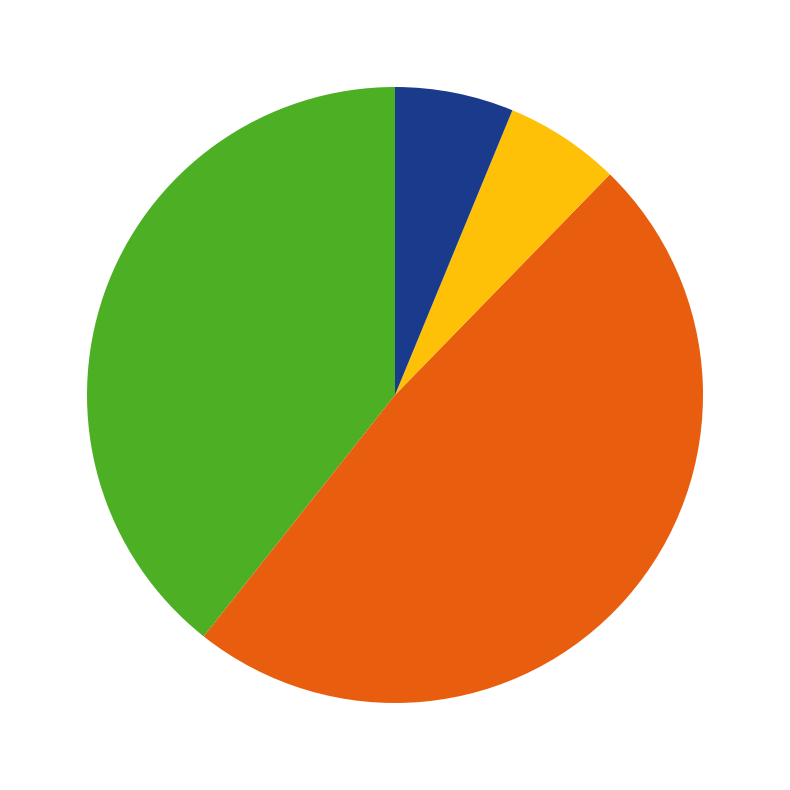

Does any single category account for the majority?

No